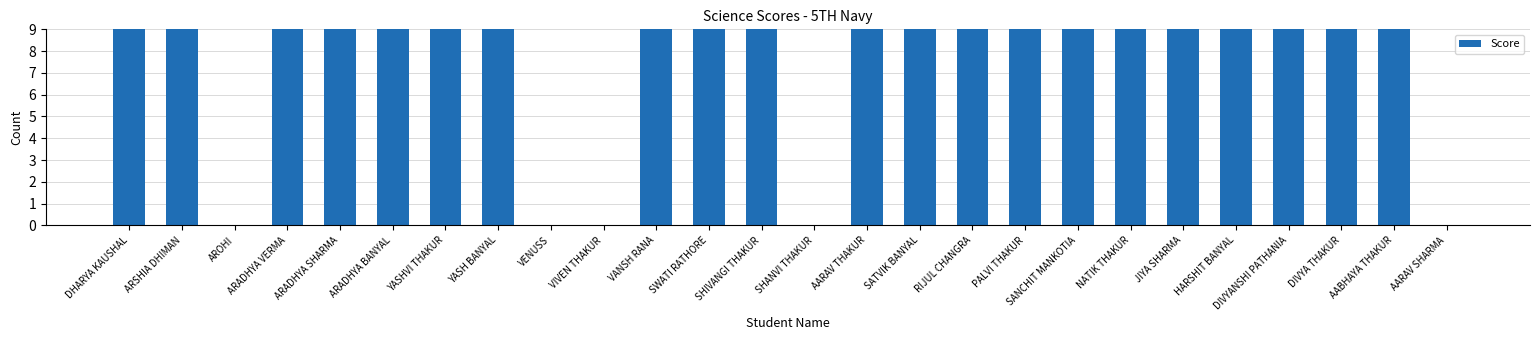

What is the change in value from SHIVANGI THAKUR to AARAV THAKUR?

+2